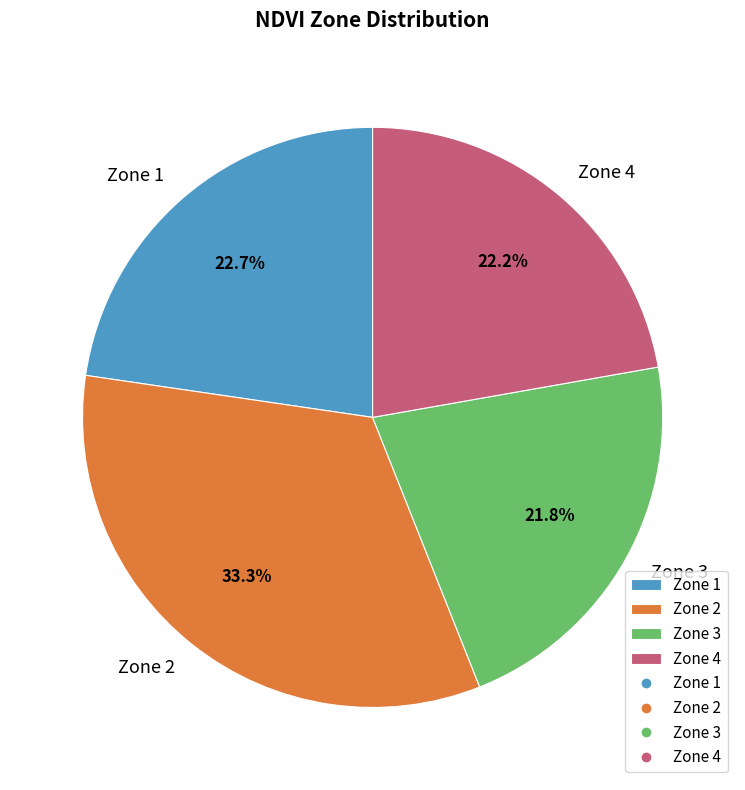

Is it true that Zone 4 is 22% of the pie?

True